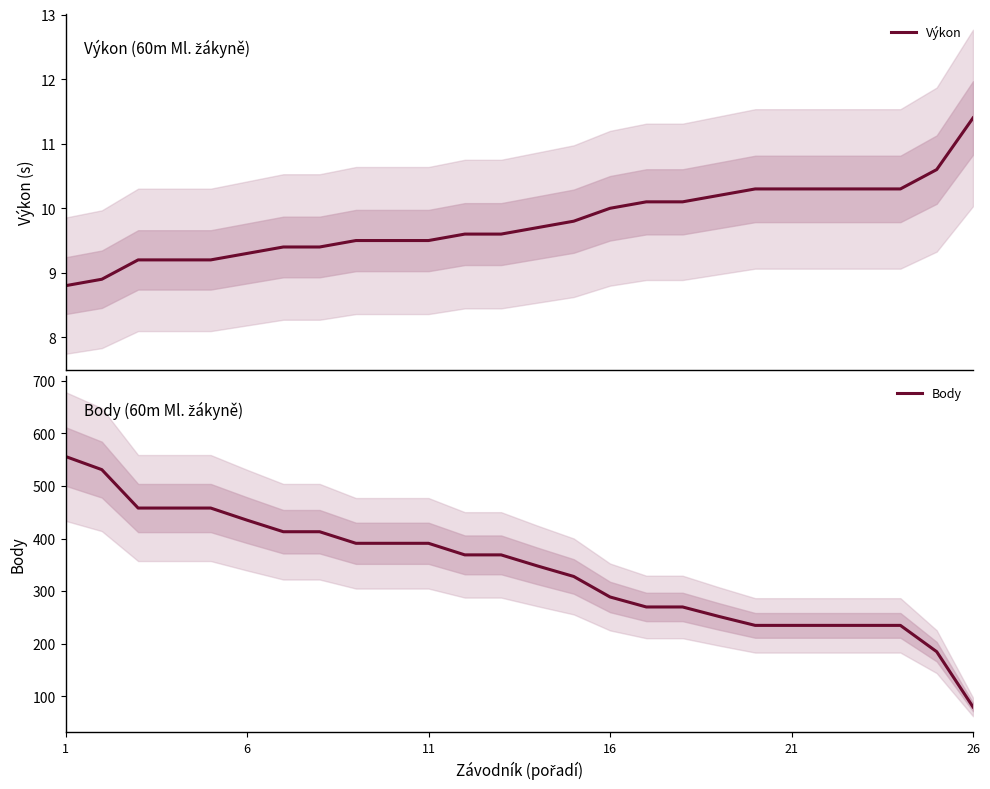

What is the difference between the second highest and minimum values in the Výkon series?

1.8